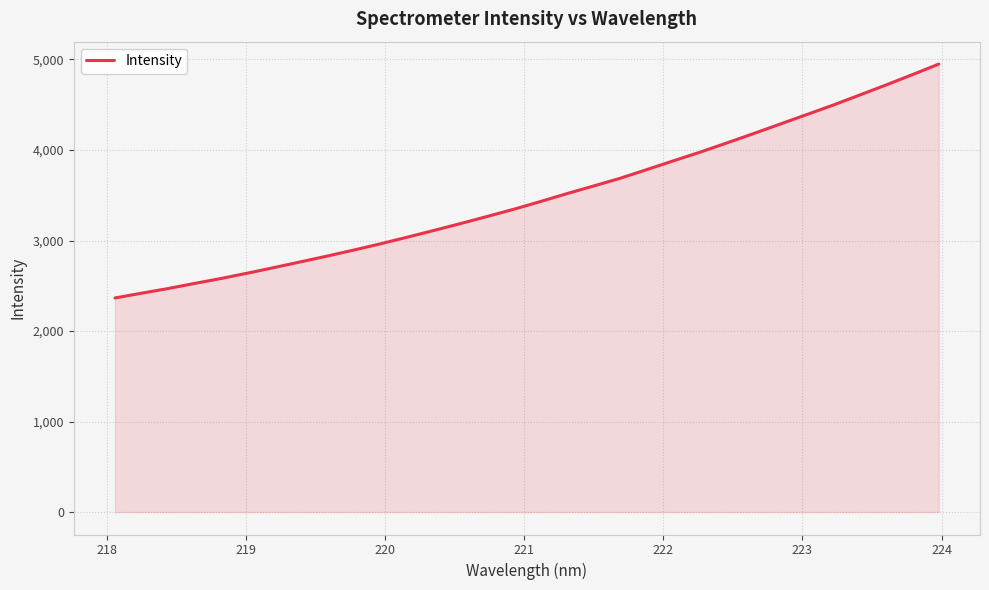

What is the maximum value shown in the chart?

4949.3